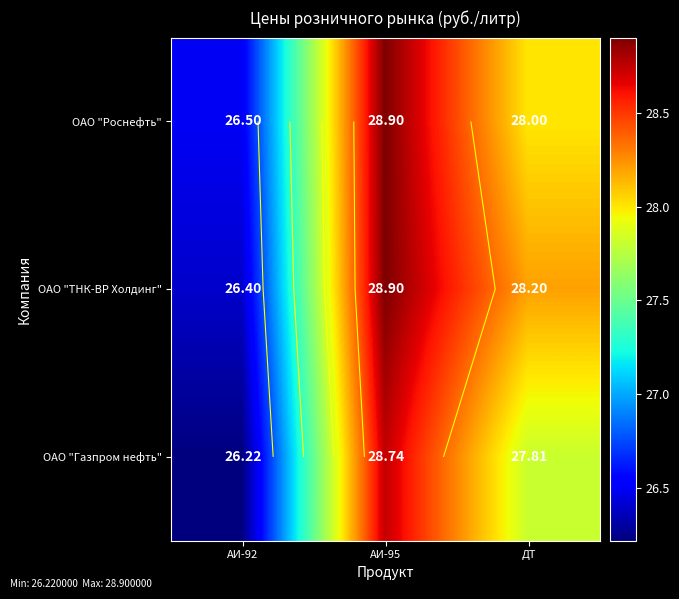

What is the difference between the ОАО "ТНК-ВР Холдинг" values at ДТ and АИ-92?

1.8